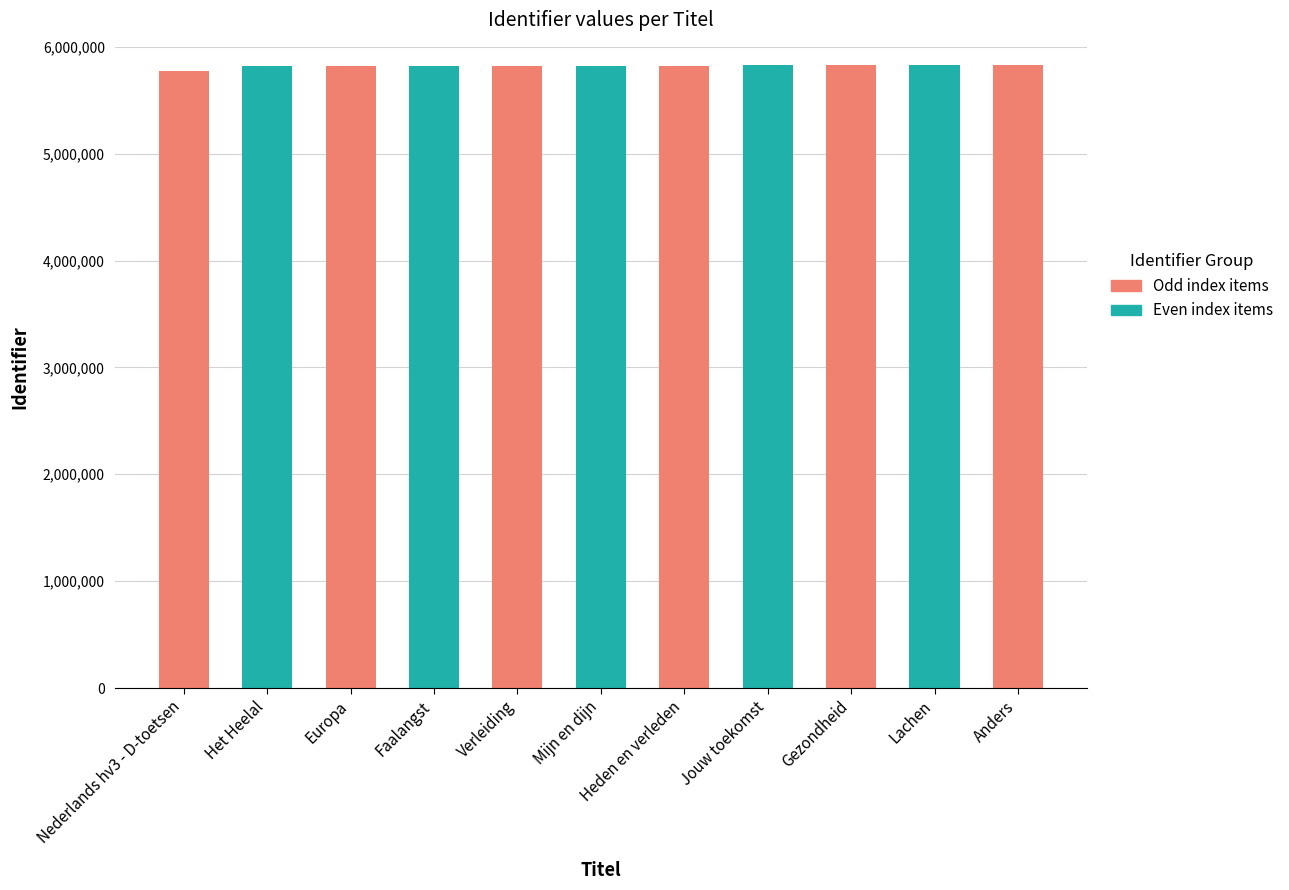

Is it true that the value at Heden en verleden is 5823655?

True